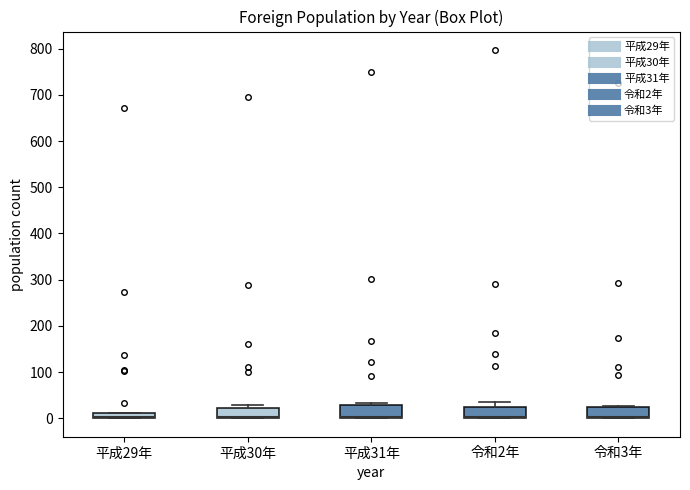

Where is the lower edge of the box for 平成29年 on the y-axis? The values are not printed on the chart, so give them approximately, as read against the axis.

0